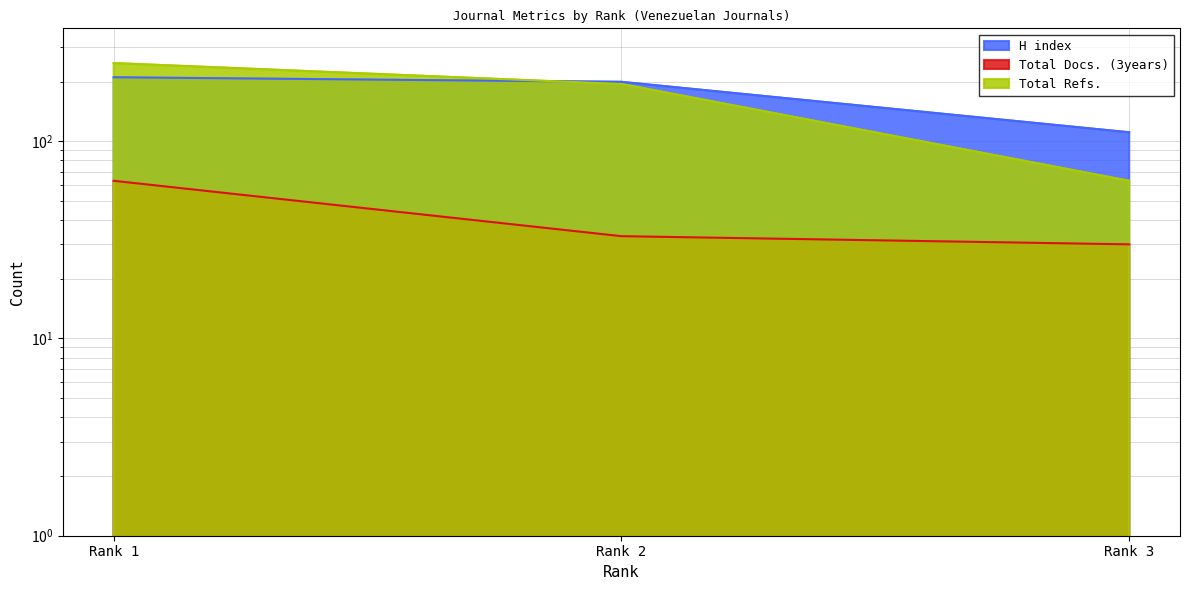

What is the maximum value for Total Refs.?

249